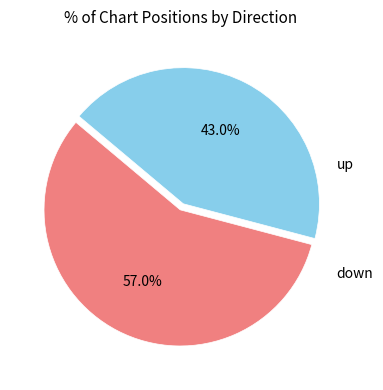

Is there any slice that represents more than half of the pie?

Yes